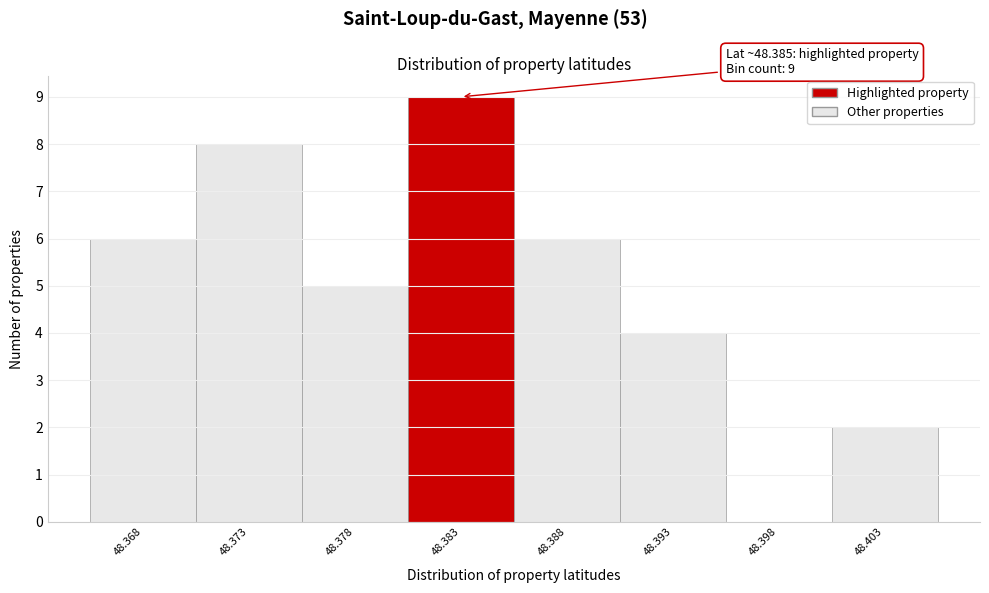

Reading right to left, list all the values displayed in this chart.

48.403=2	48.398=0	48.393=4	48.388=6	48.383=9	48.378=5	48.373=8	48.368=6